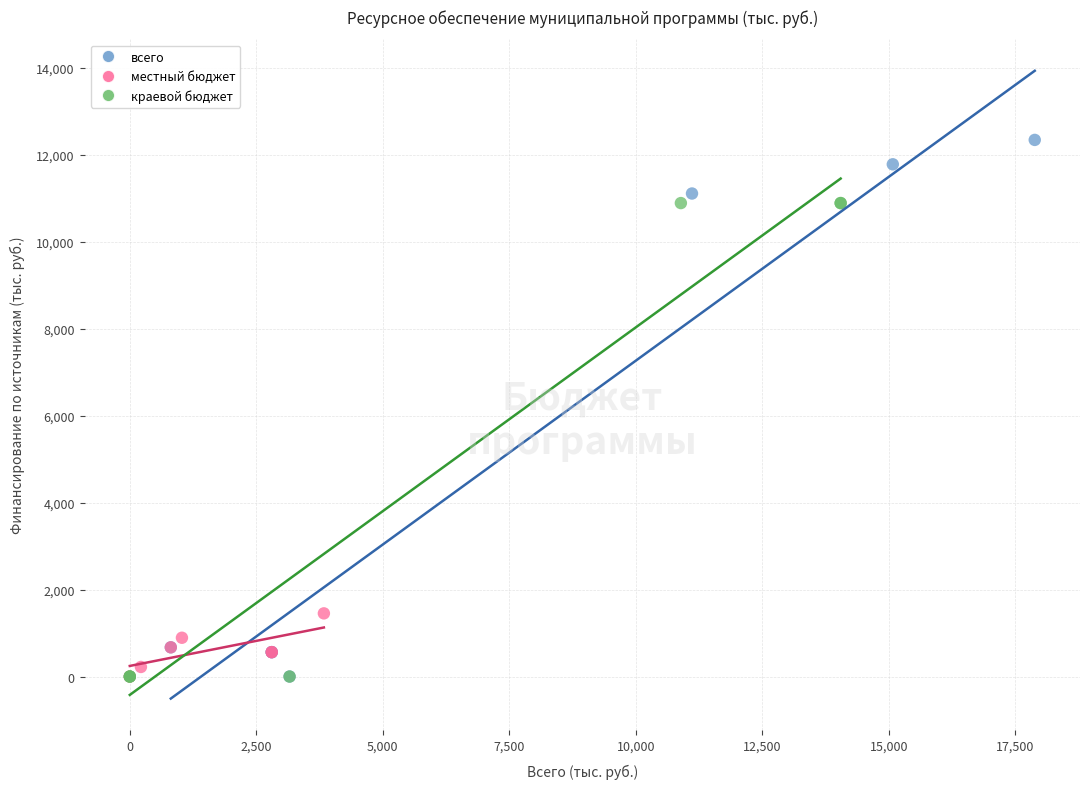

Which series has the largest Y range (max minus min)?

всего